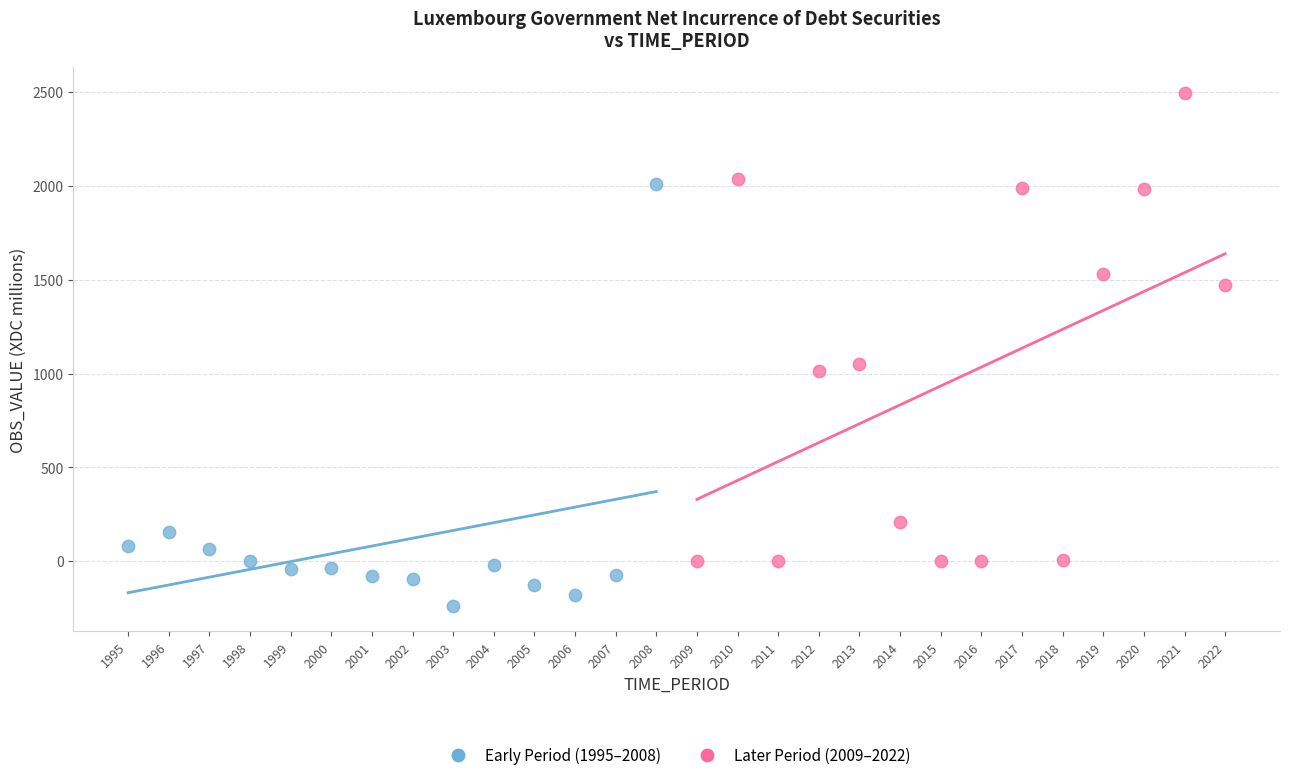

Which series contains the lowest Y value?

Early Period (1995–2008)